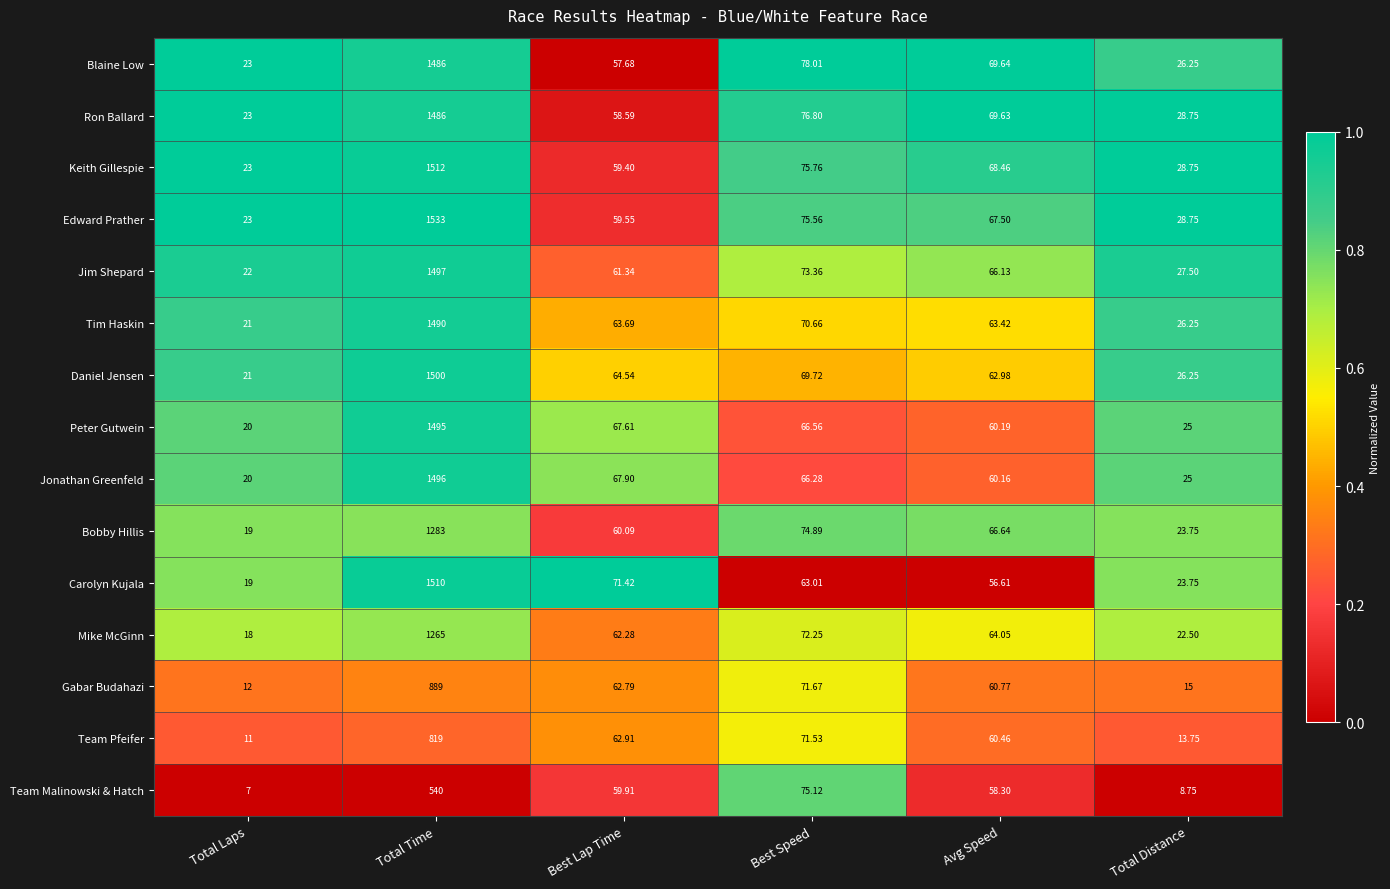

Rank the categories by Carolyn Kujala value from lowest to highest.

Total Laps, Total Distance, Avg Speed, Best Speed, Best Lap Time, Total Time